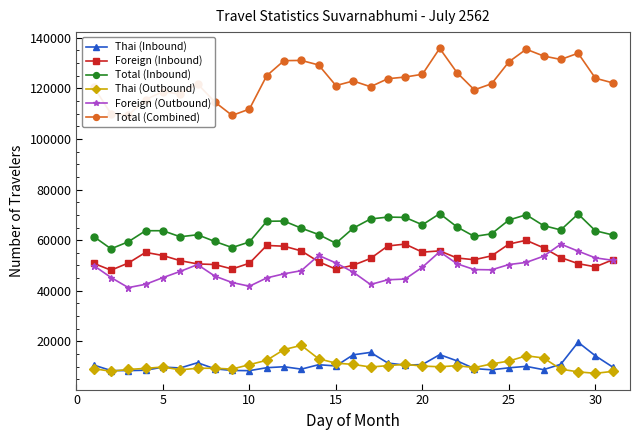

True or false: Total (Combined) and Total (Inbound) intersect in this chart.

False